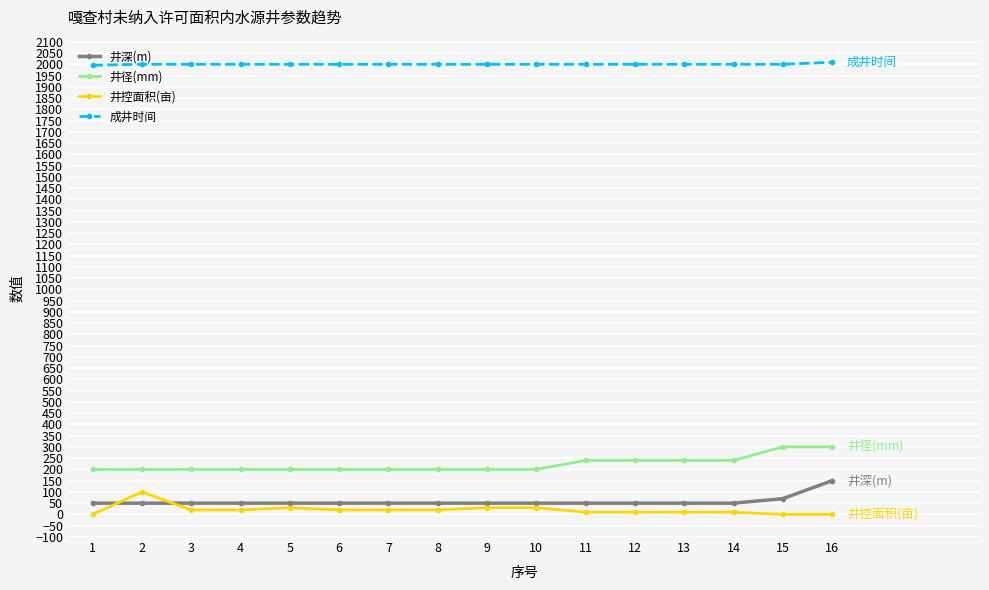

At which label does 井控面积(亩) reach its peak?

2